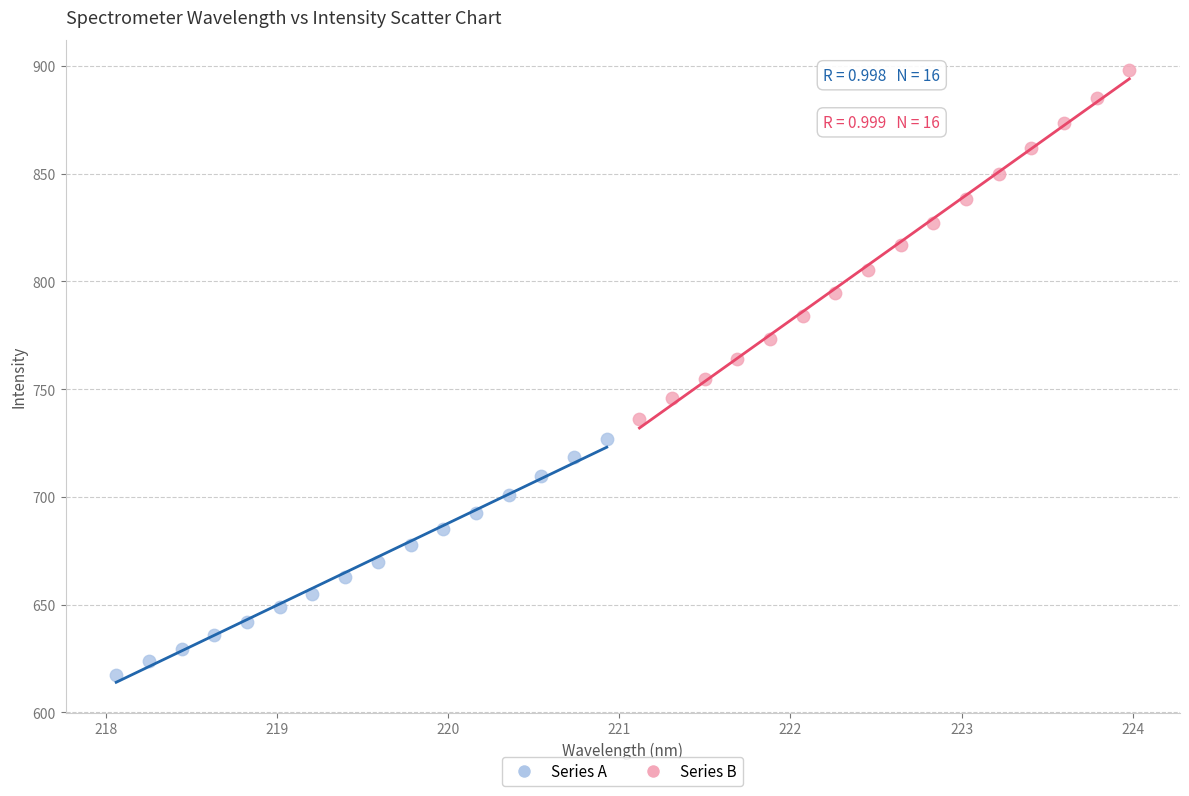

Which series reaches the maximum Y coordinate?

Series B